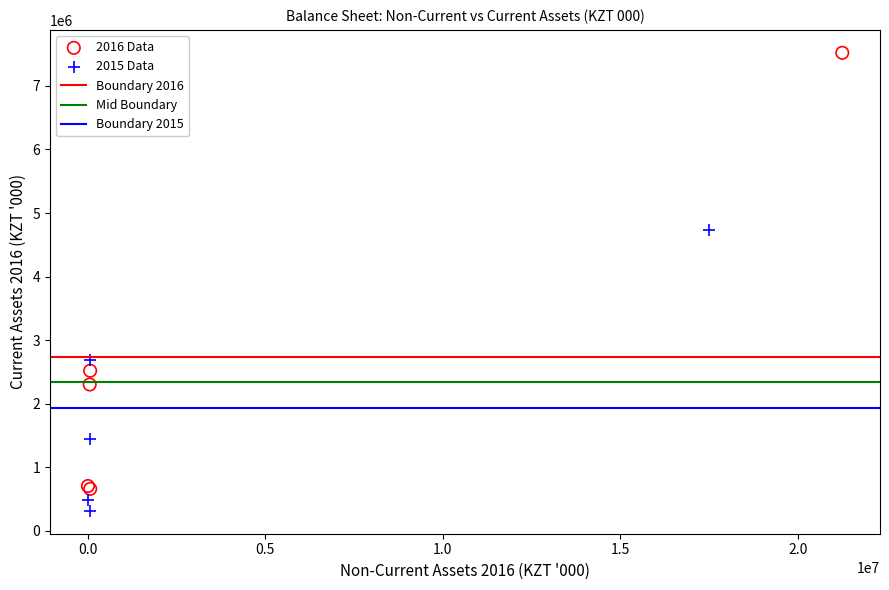

Which series reaches the maximum Y coordinate?

2016 Data